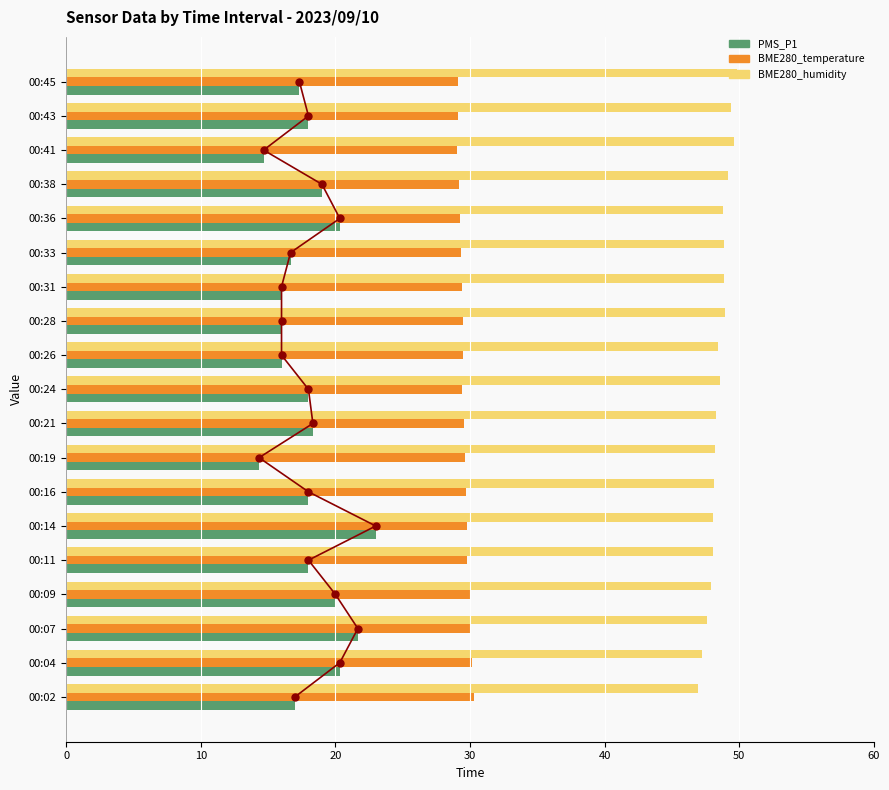

Is the value of BME280_humidity at 00:31 greater than the value of BME280_temperature at 00:14?

Yes